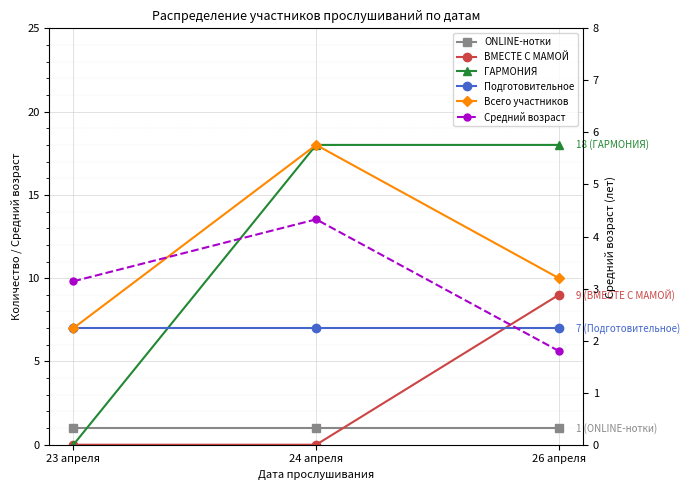

What is the label of the 3rd point from the left?

26 апреля